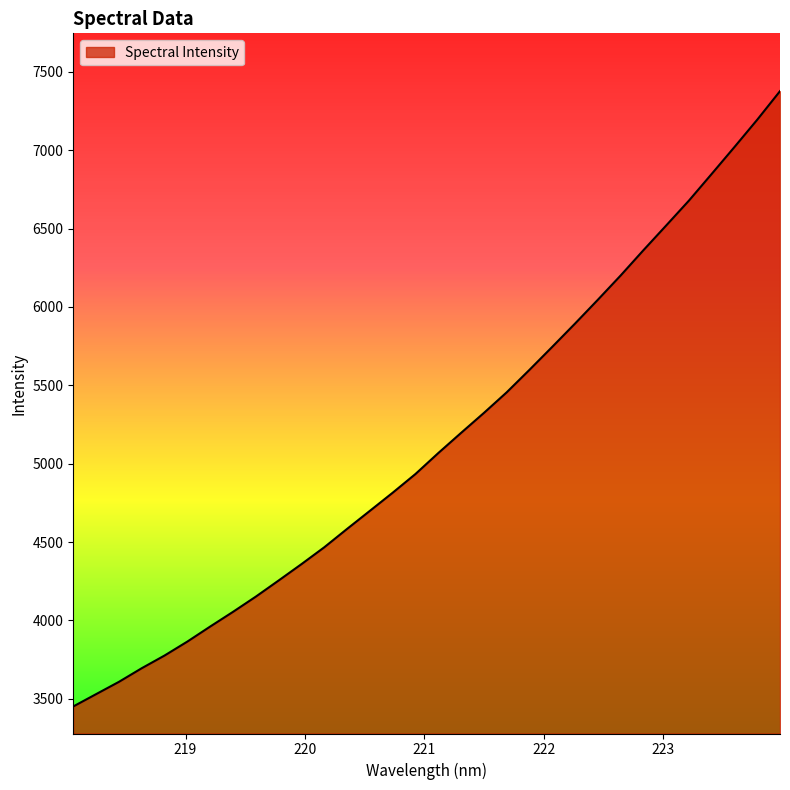

What is the greatest value displayed?

7376.8